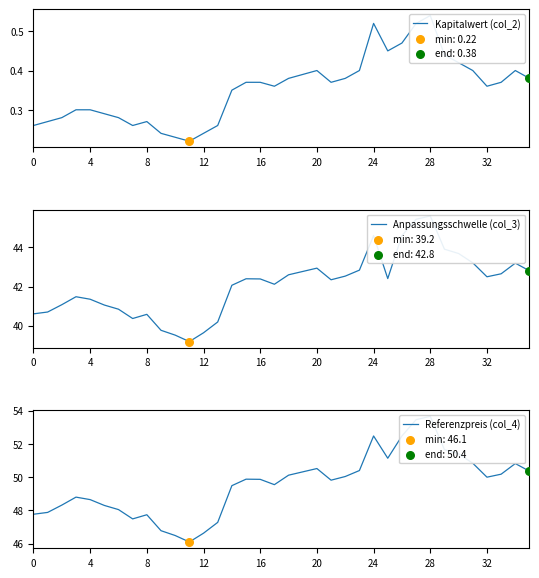

Which series reaches the maximum Y coordinate?

Referenzpreis (col_4)